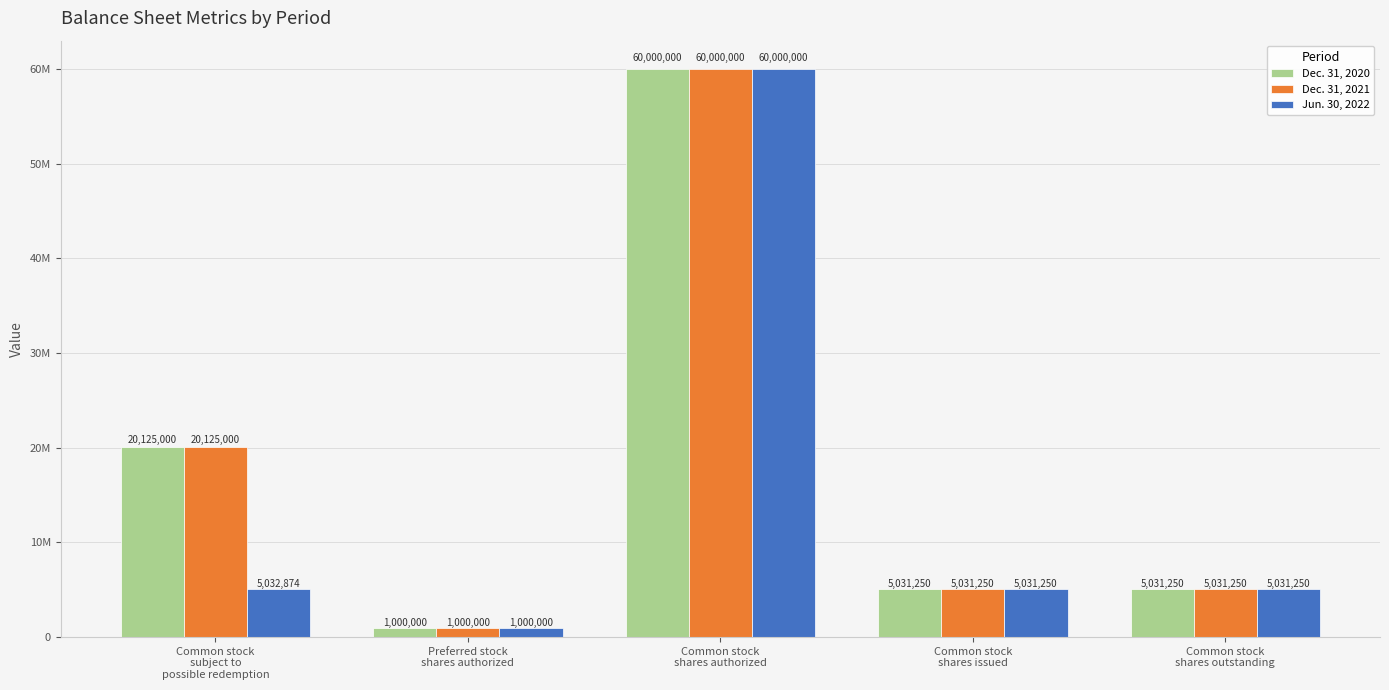

What are all the series names shown in the legend?

Dec. 31, 2020, Dec. 31, 2021, Jun. 30, 2022